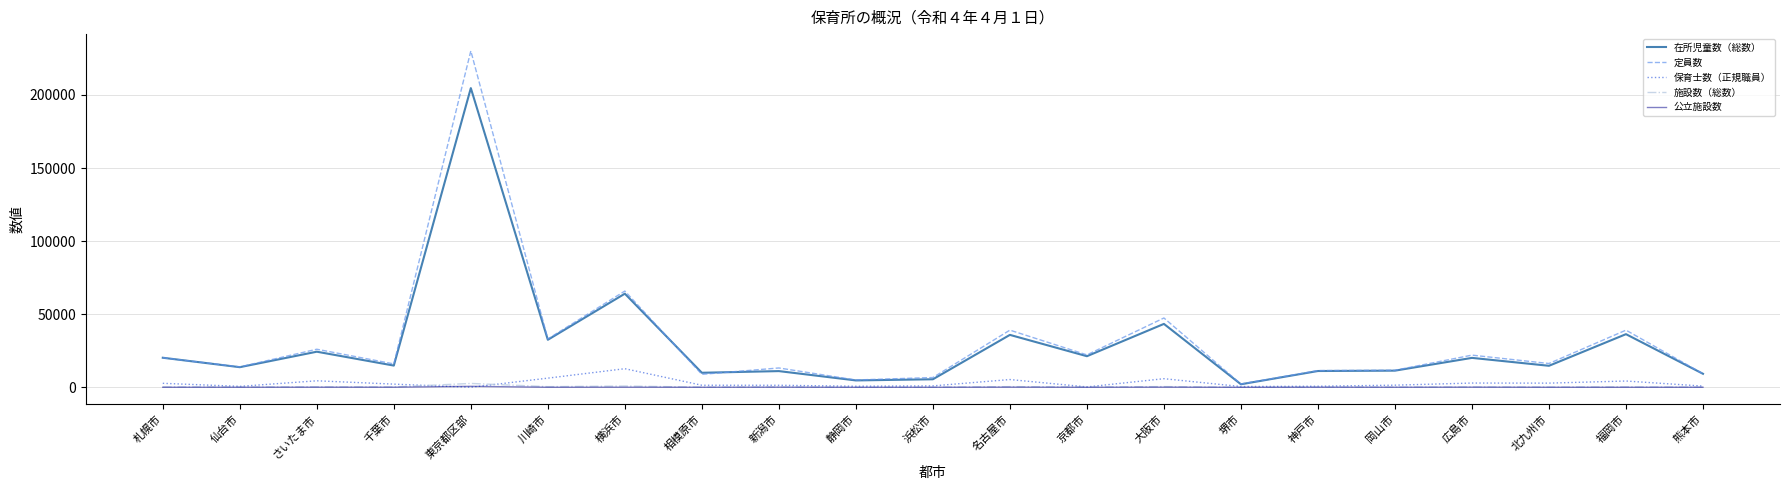

Is it true that 定員数 equals 19094 at 神戸市?

False